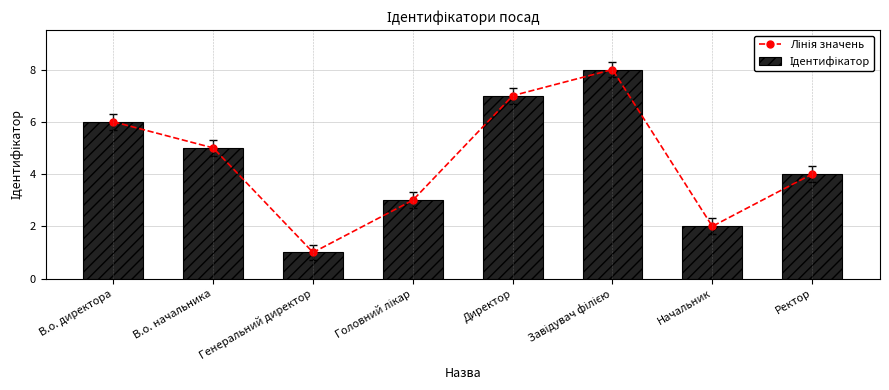

What is the value of the Лінія значень bar at the 4th from the left?

3